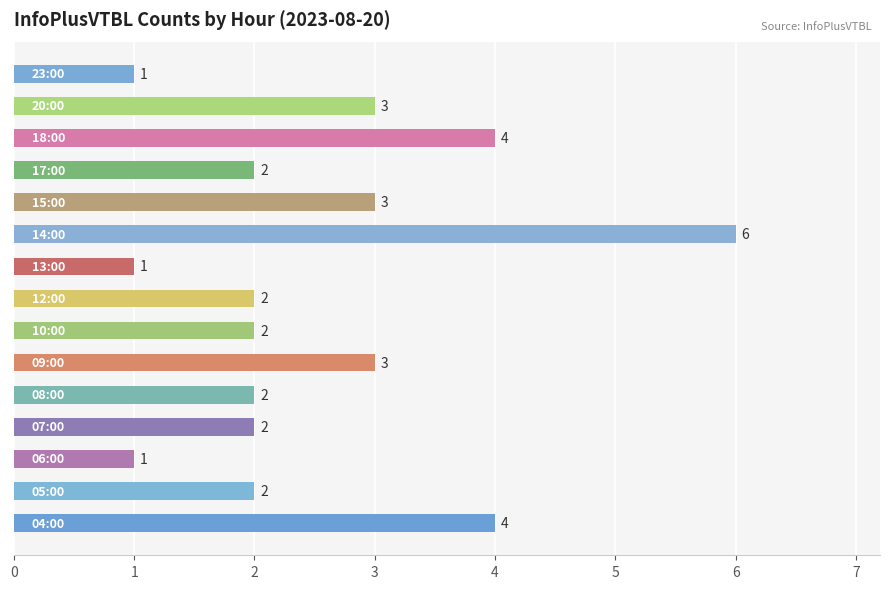

Count the values in the range 2 to 3.

9